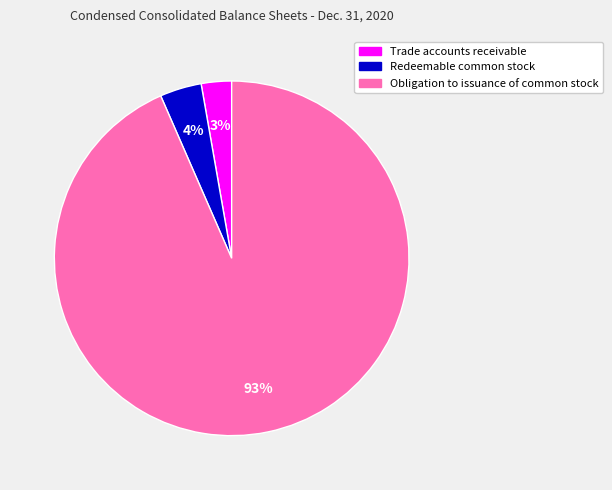

What is the smallest slice in the pie chart?

Trade accounts receivable